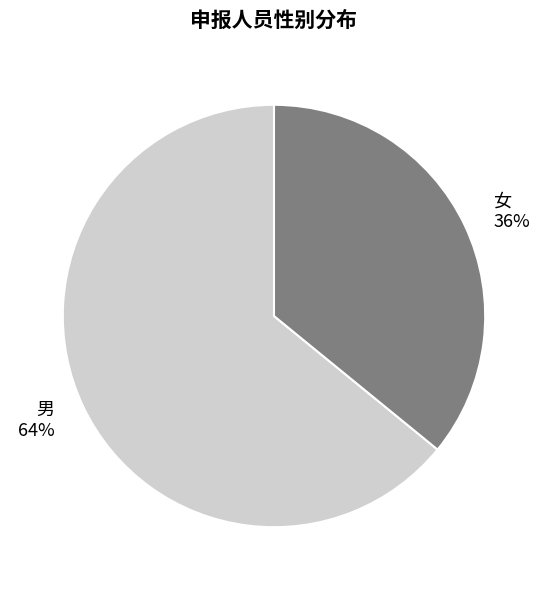

Rank the categories by value from lowest to highest.

女, 男